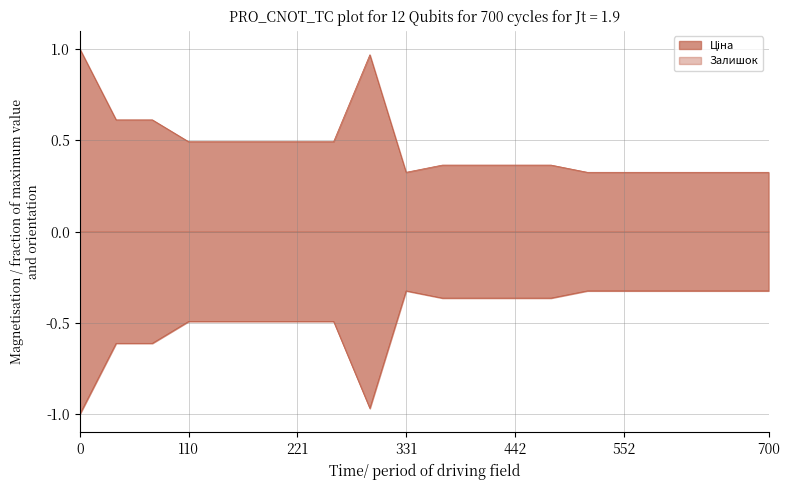

Which series has the largest total across all categories?

Ціна